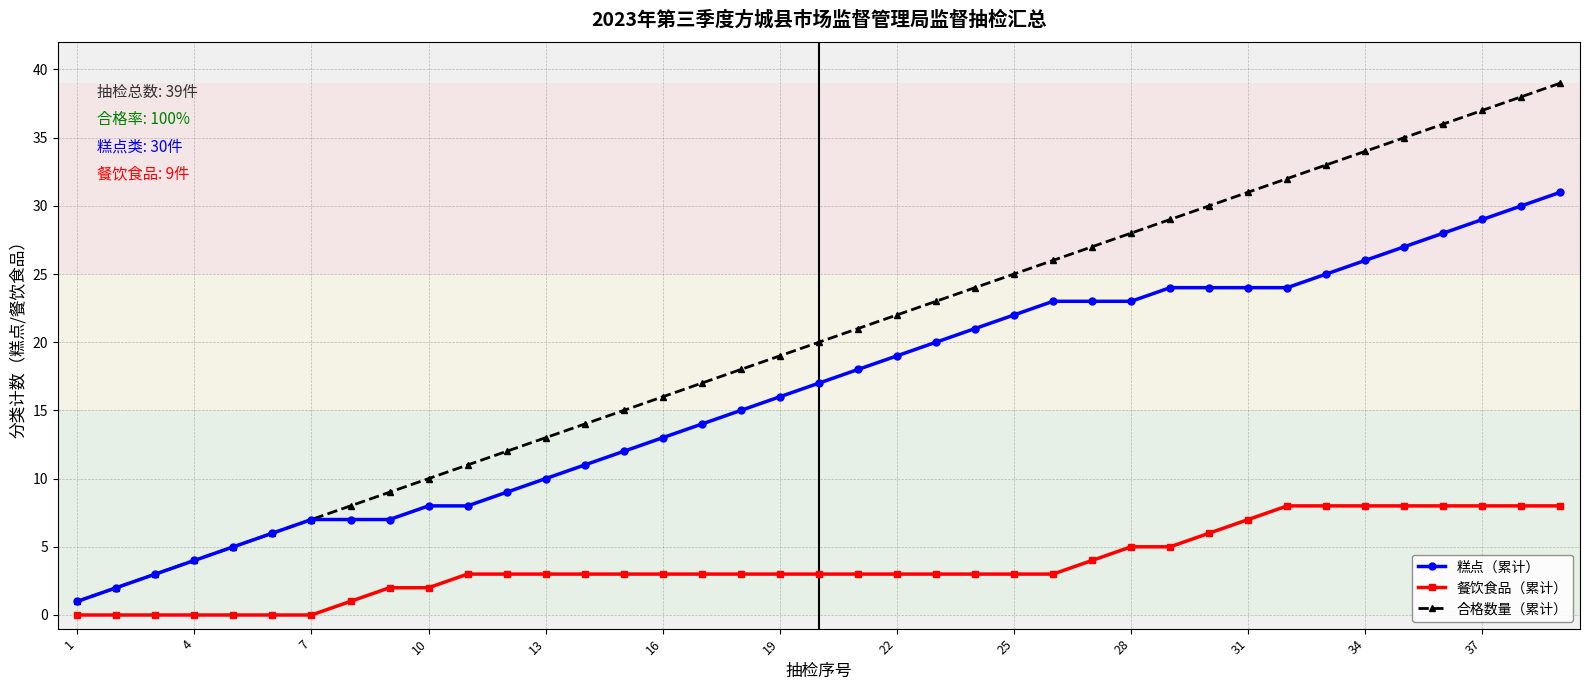

Which series has the largest total across all categories?

合格数量（累计）